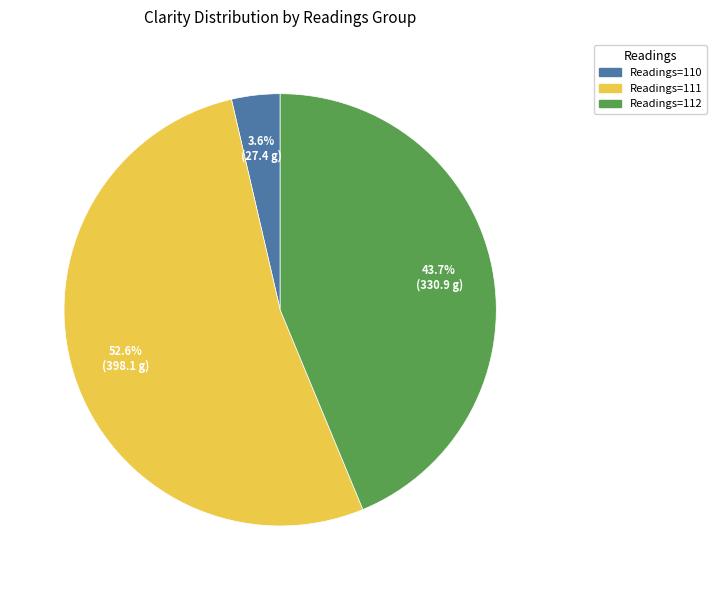

To the nearest percent, what is the average slice percentage?

33%